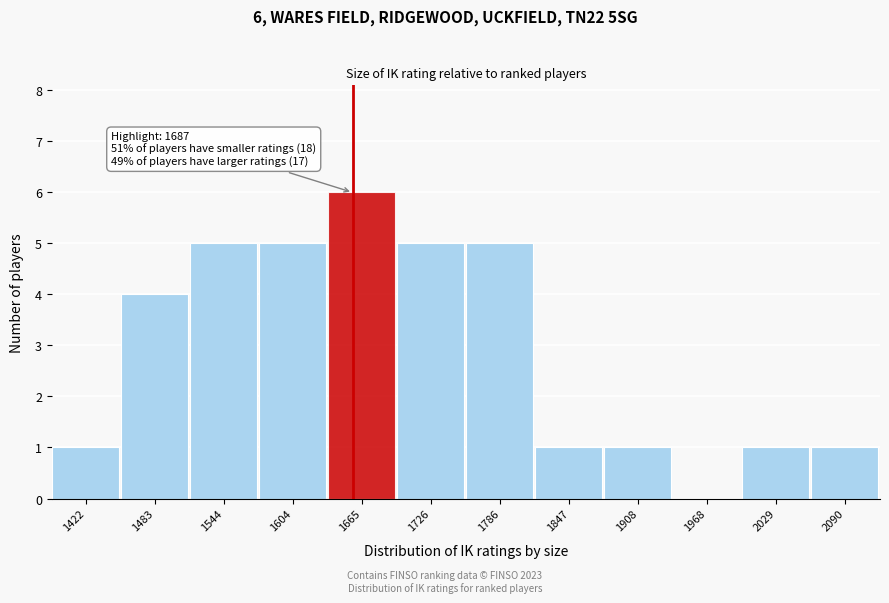

Reading left to right, extract all data points from this chart.

1422=1	1483=4	1544=5	1604=5	1665=6	1726=5	1786=5	1847=1	1908=1	1968=0	2029=1	2090=1